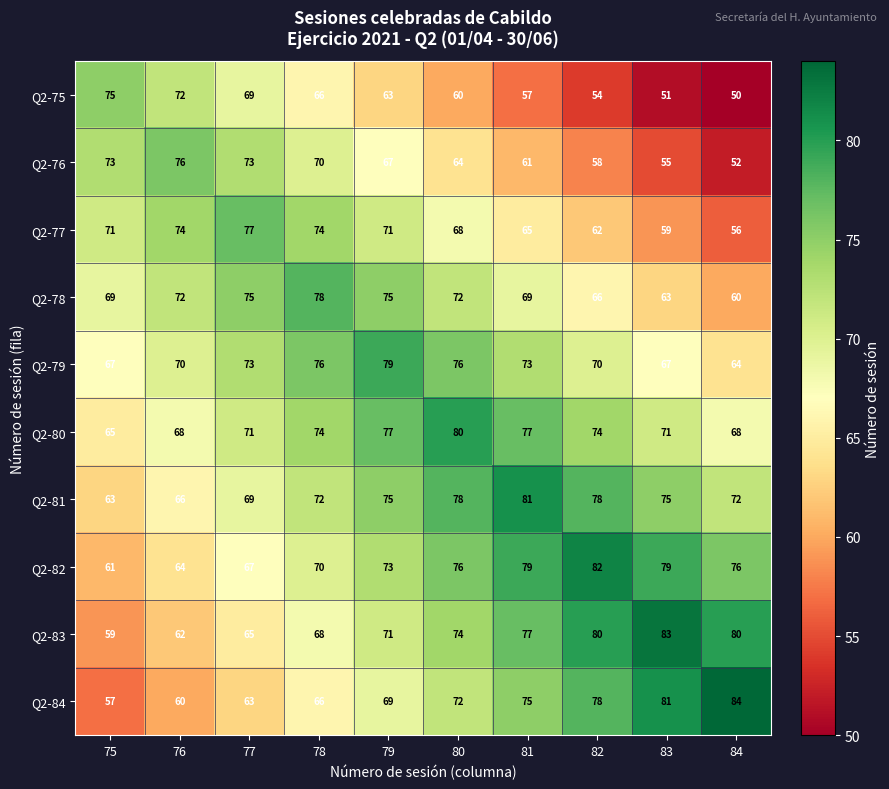

What is the difference between the maximum and minimum values in the Q2-82 series?

21